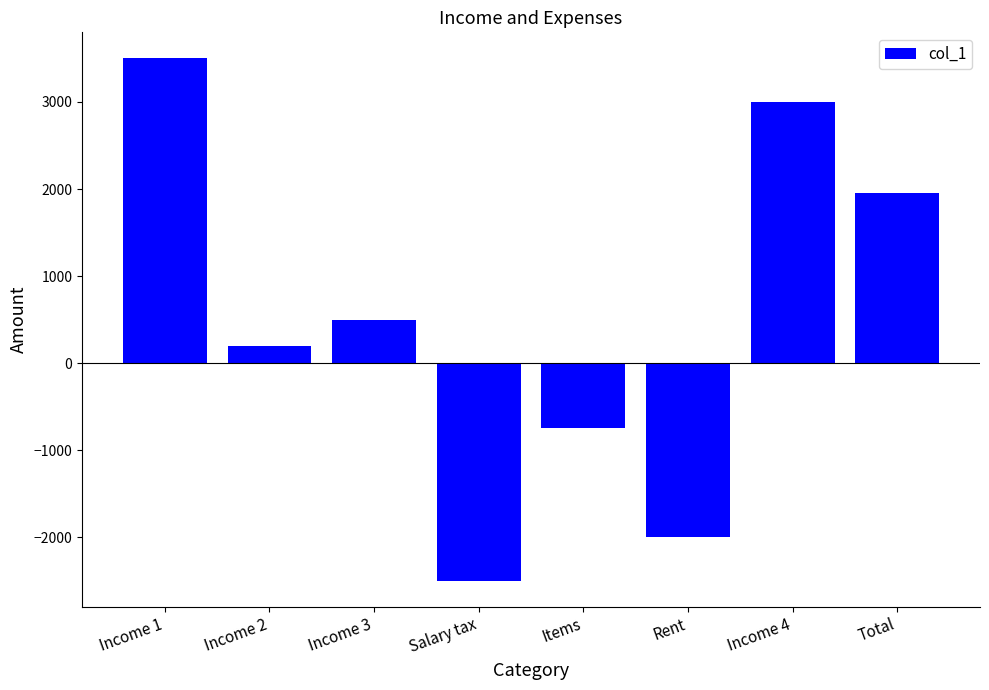

What is the difference between the maximum and second lowest values?

5500